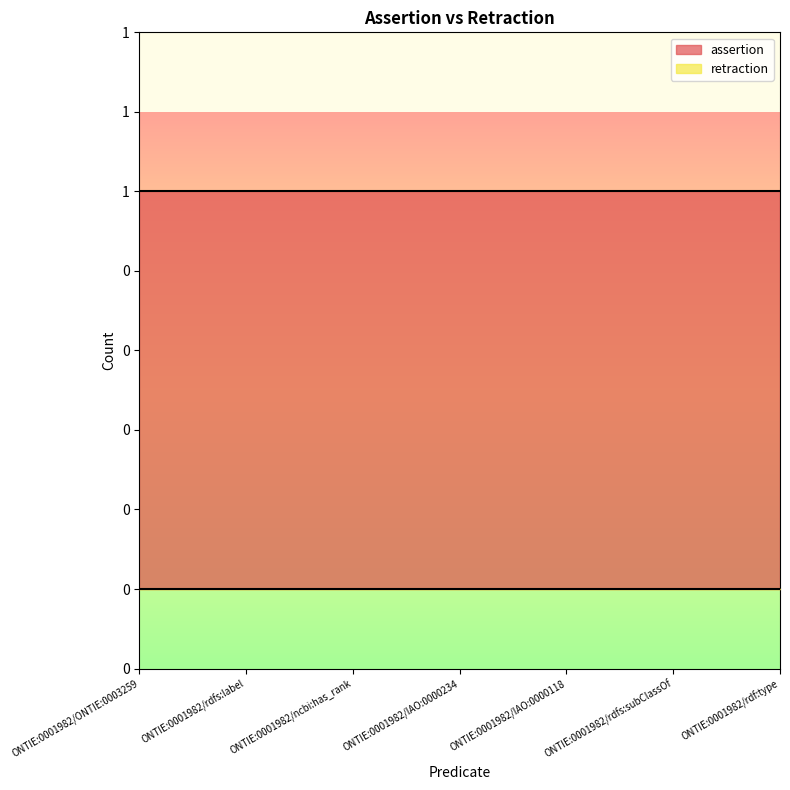

True or false: retraction and assertion intersect in this chart.

False